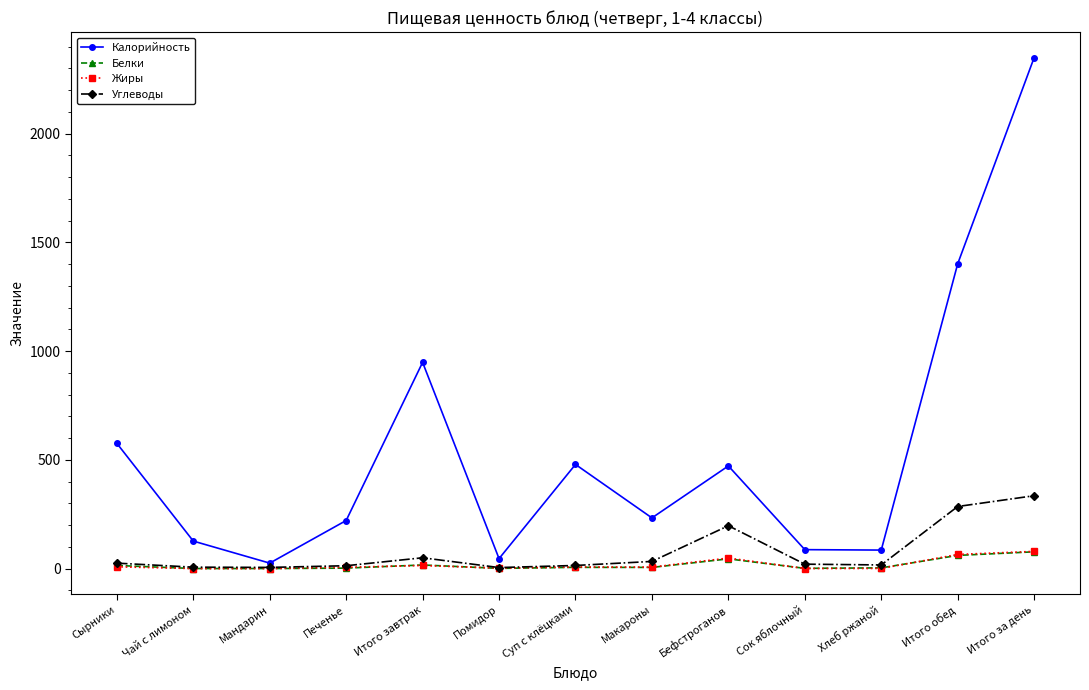

What is the label of the 3rd point from the right?

Хлеб ржаной